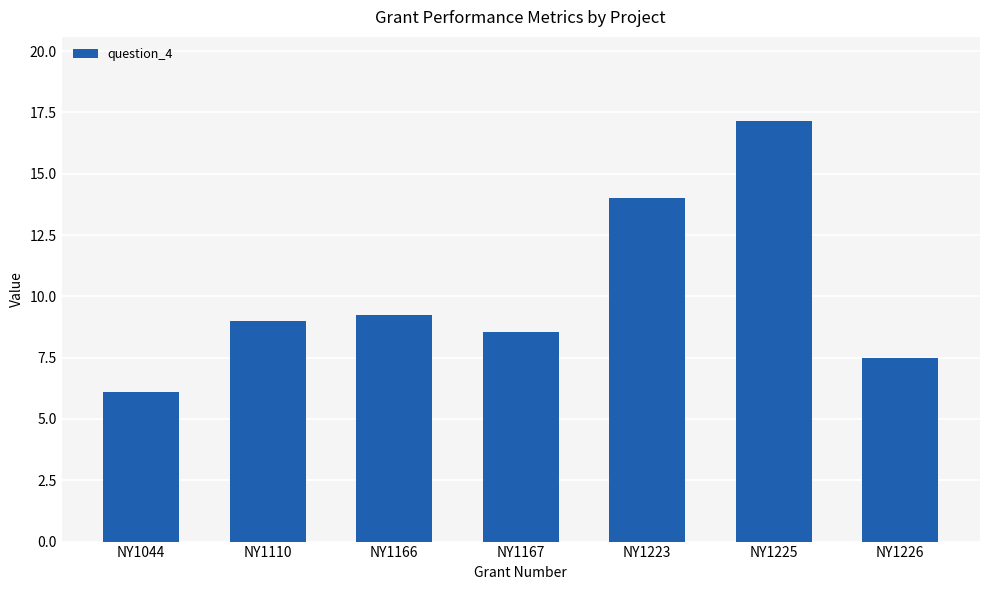

Read the value at NY1223.

14.0